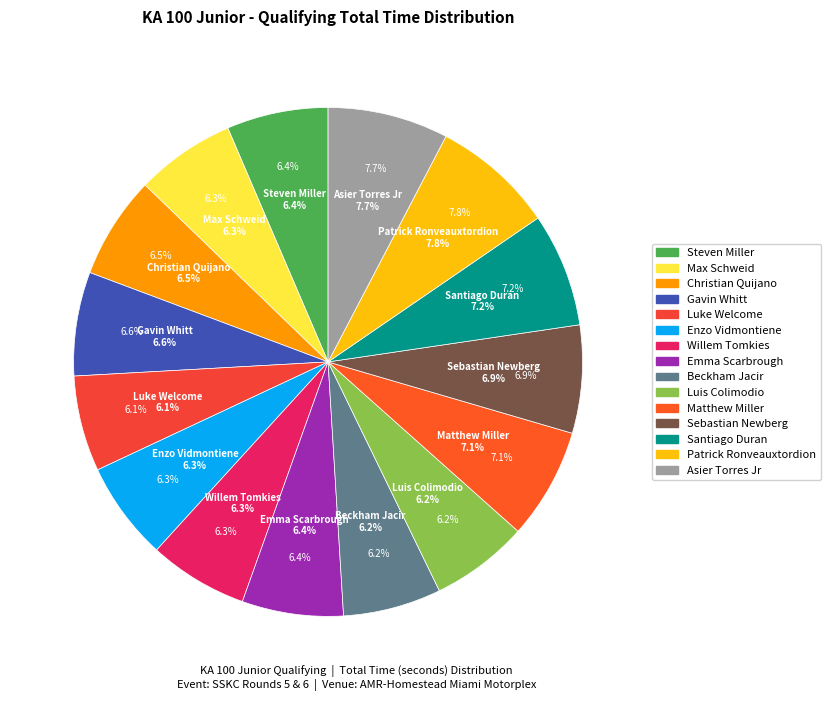

What is the smallest slice in the pie chart?

Luke Welcome